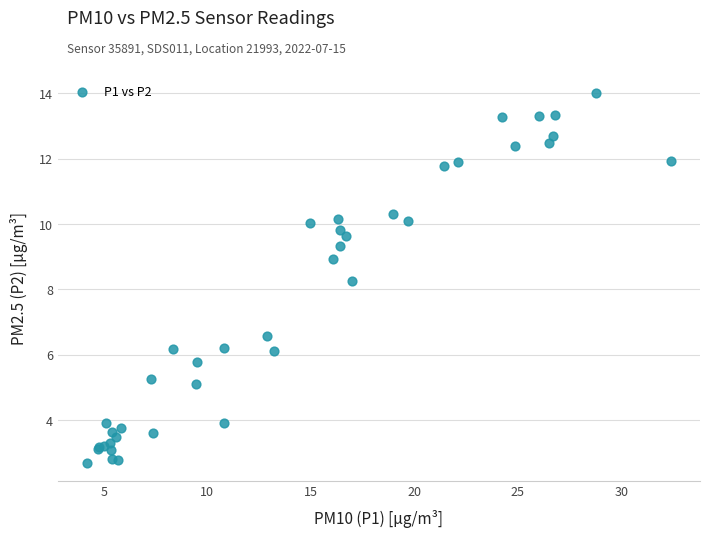

What Y value in the scatter plot is closest to 8?

8.3